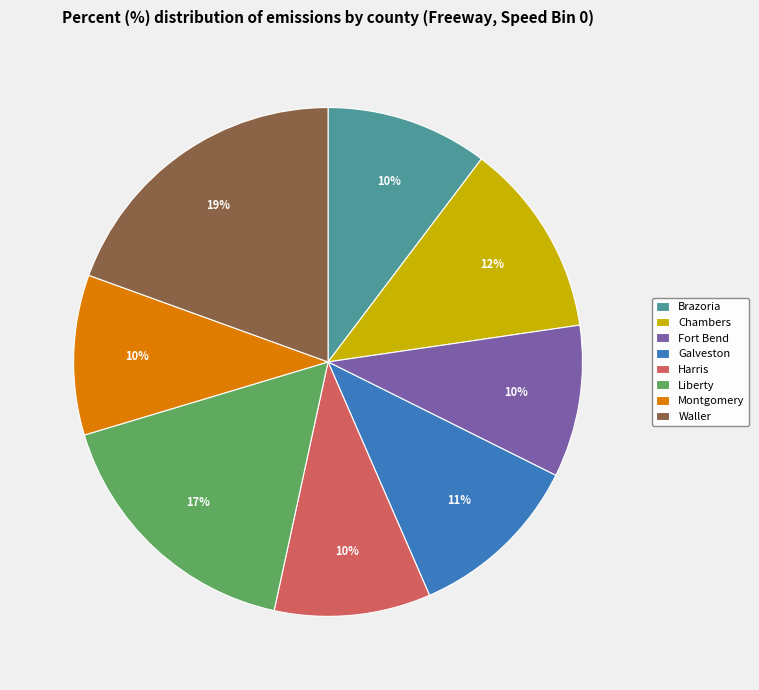

The Montgomery slice represents 3% of the pie. True or false?

False